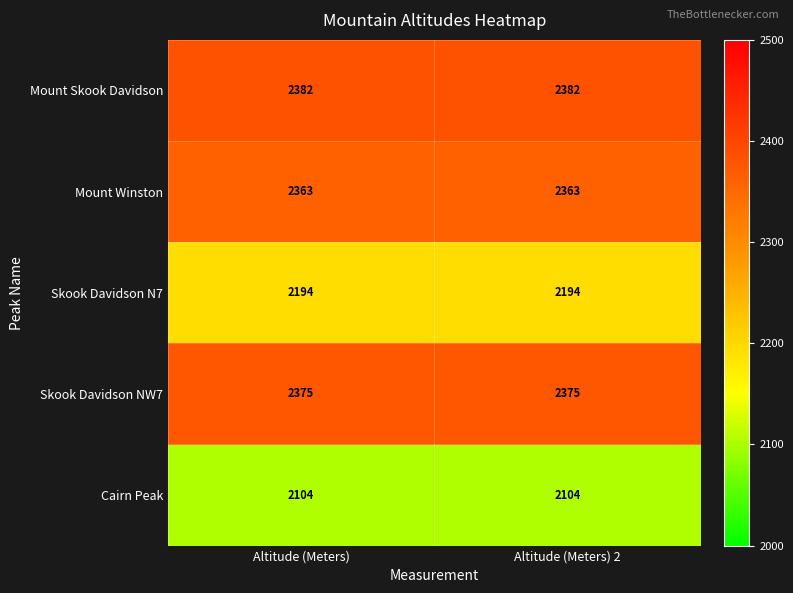

What is the greatest value displayed?

2382